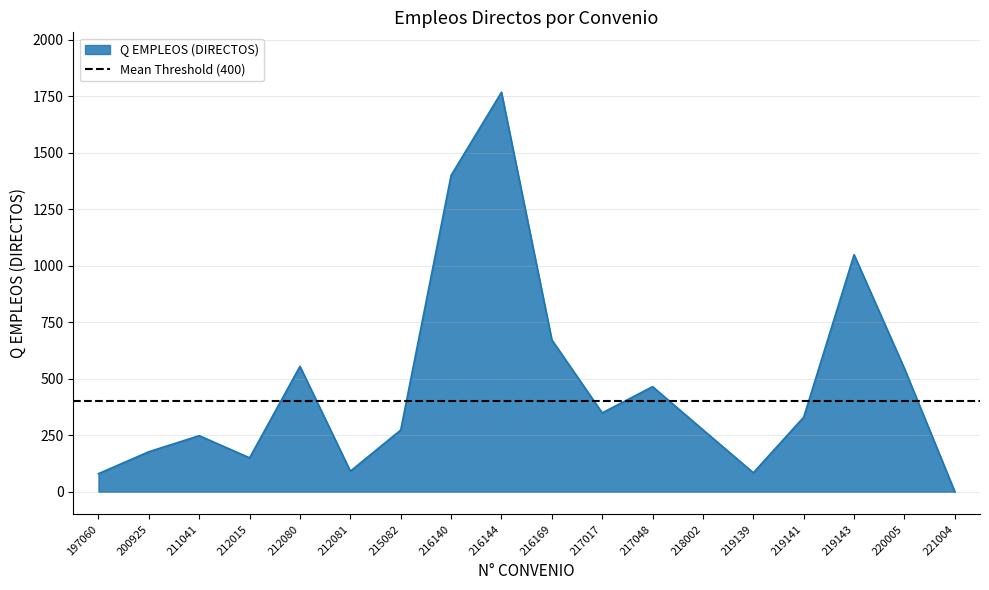

What is the value of the 10th point from the left?

672